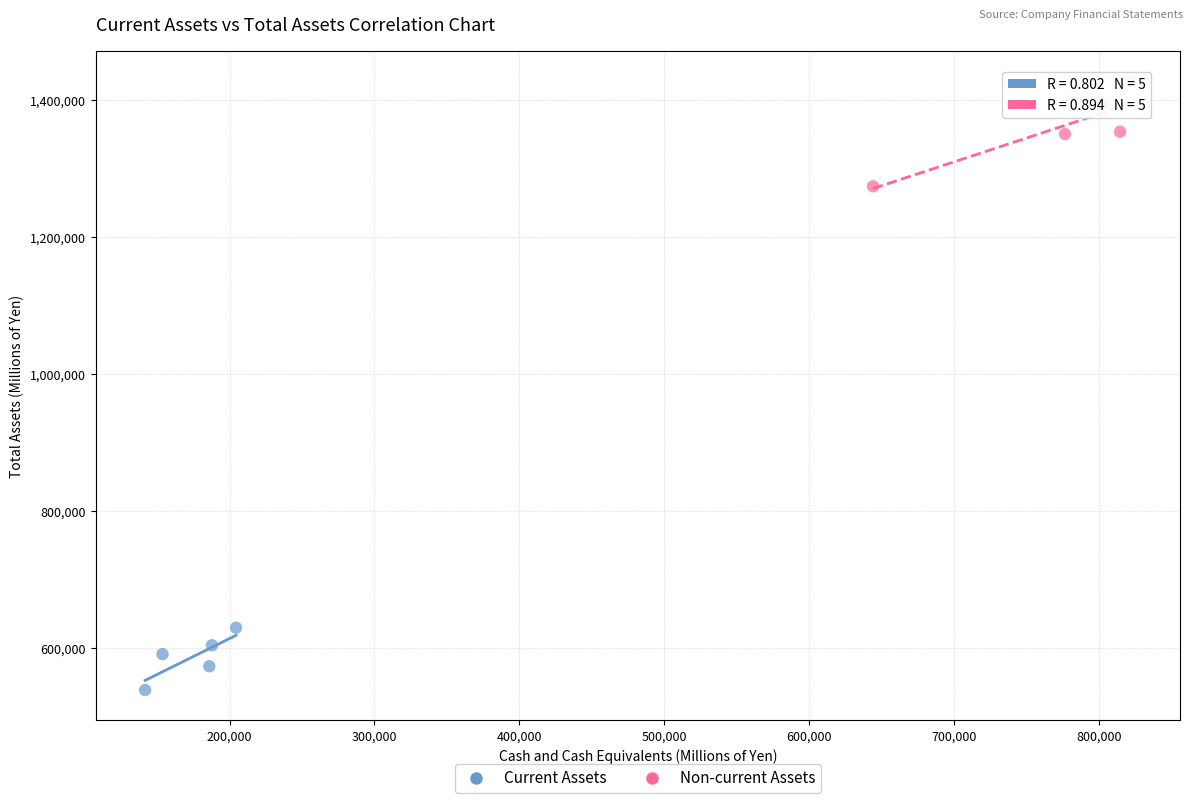

Which series has the widest spread of Y values?

Non-current Assets